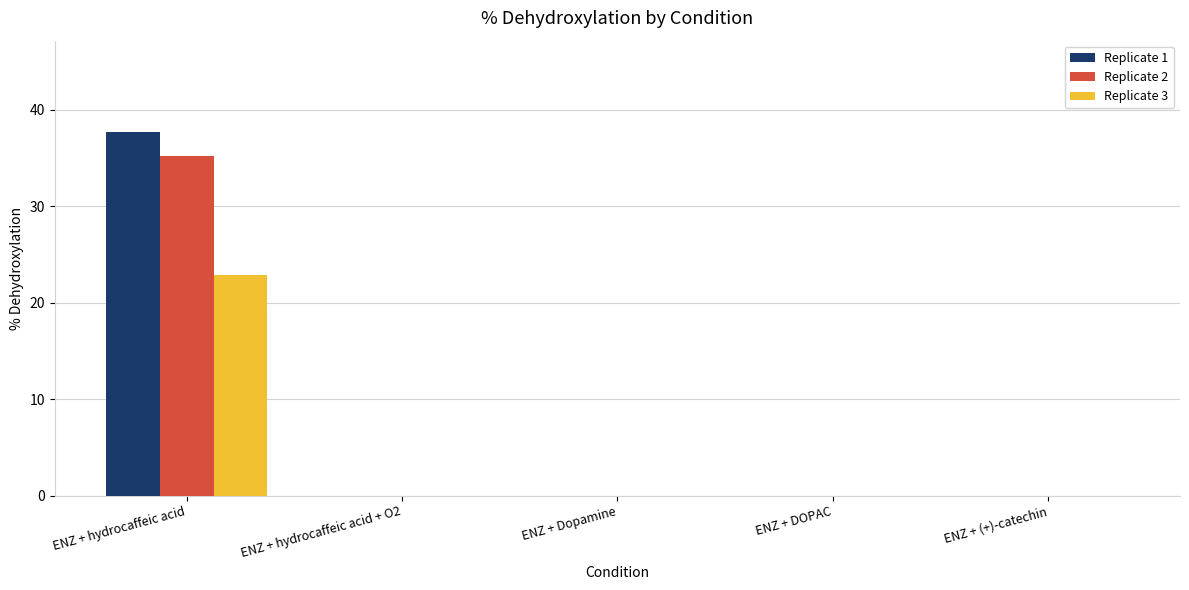

At which label does Replicate 1 reach its peak?

ENZ + hydrocaffeic acid